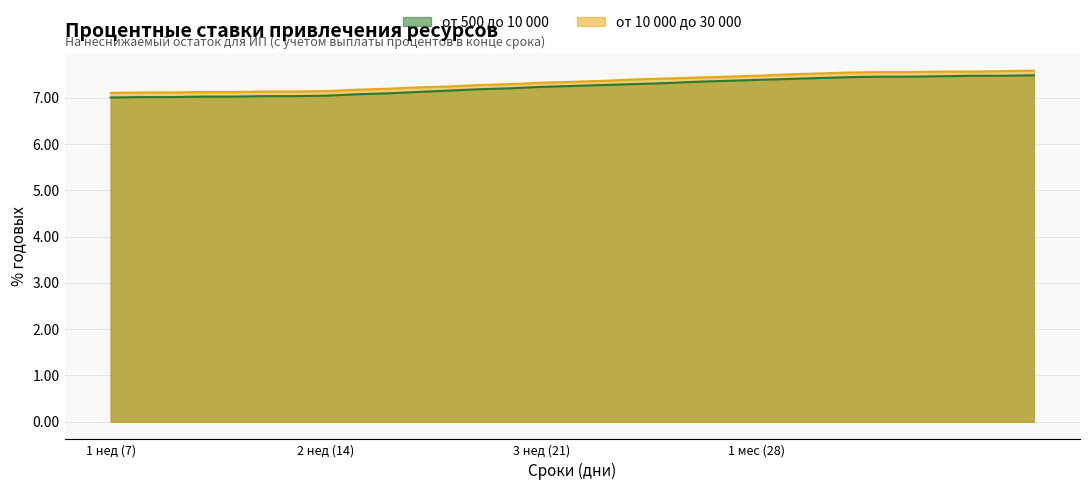

How many data points in от 500 до 10 000 are above 7?

30